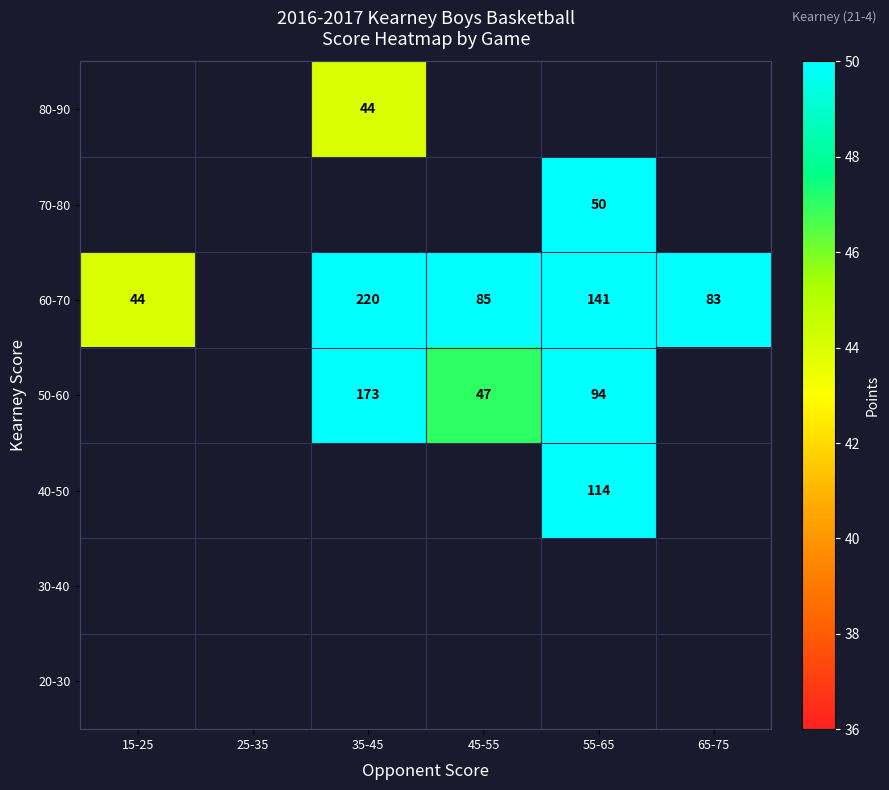

True or false: 60-70 has a value of 187 at 55-65.

False